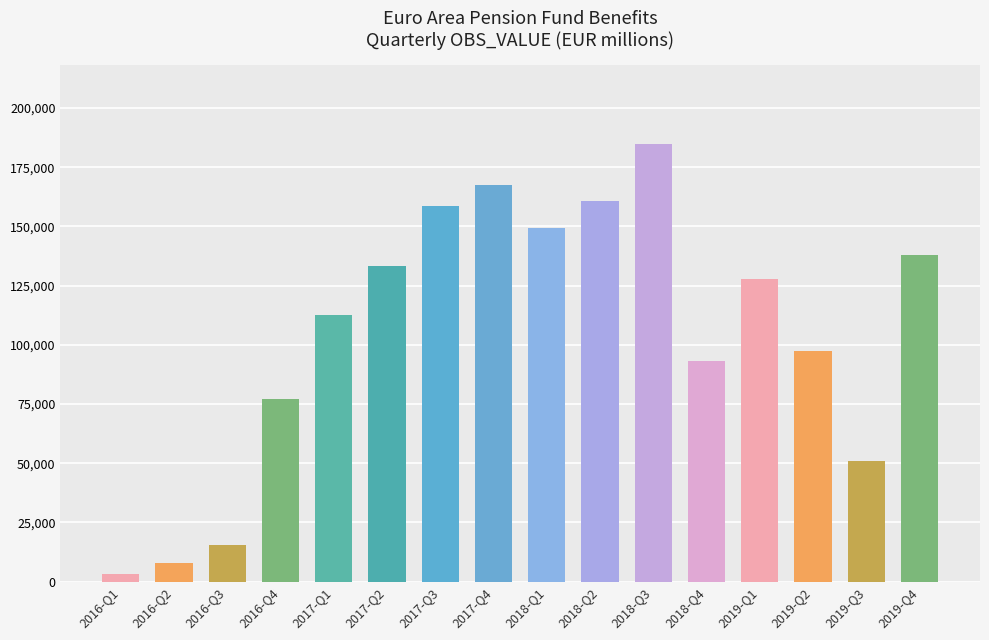

Approximately how many times larger is the value at 2018-Q3 compared to 2019-Q2?

1.9